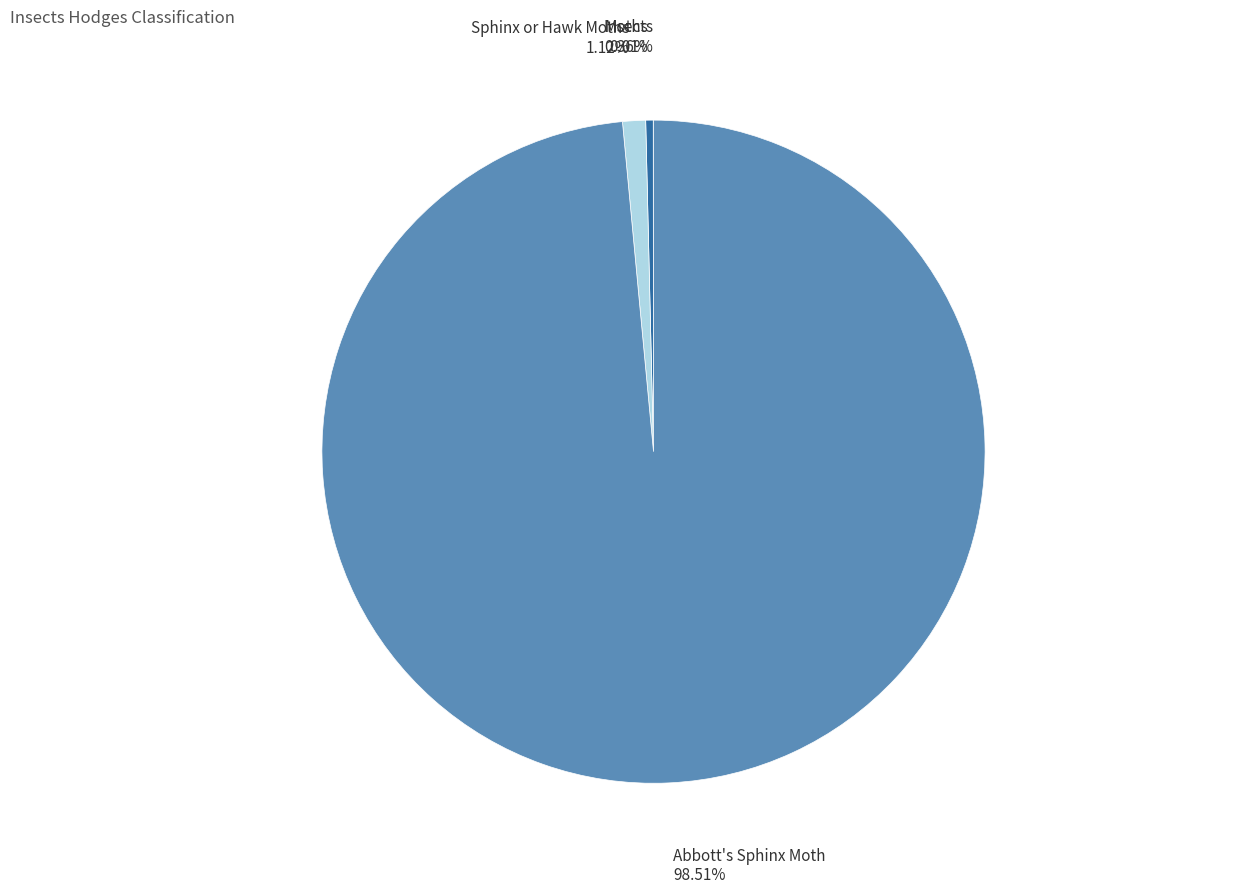

Approximately how many times larger is the value at Moths compared to Sphinx or Hawk Moths?

0.3